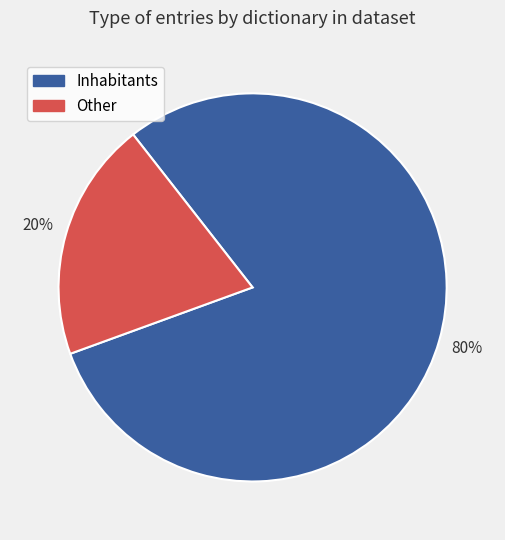

To the nearest percent, what is the average slice percentage?

50%